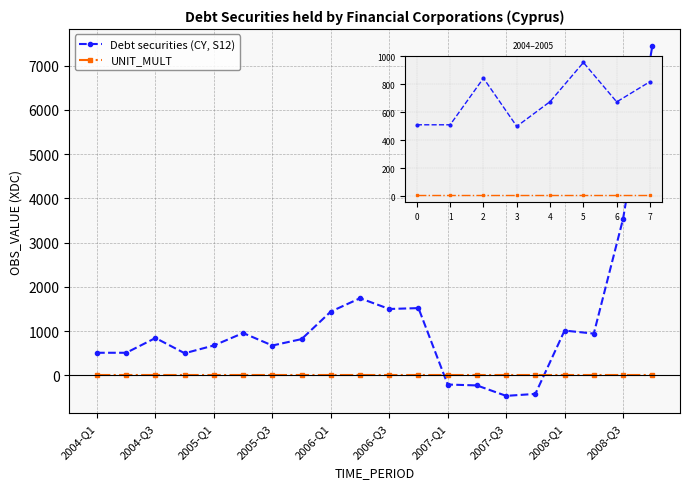

What is the sum of all Debt securities (CY, S12) values?

23309.0